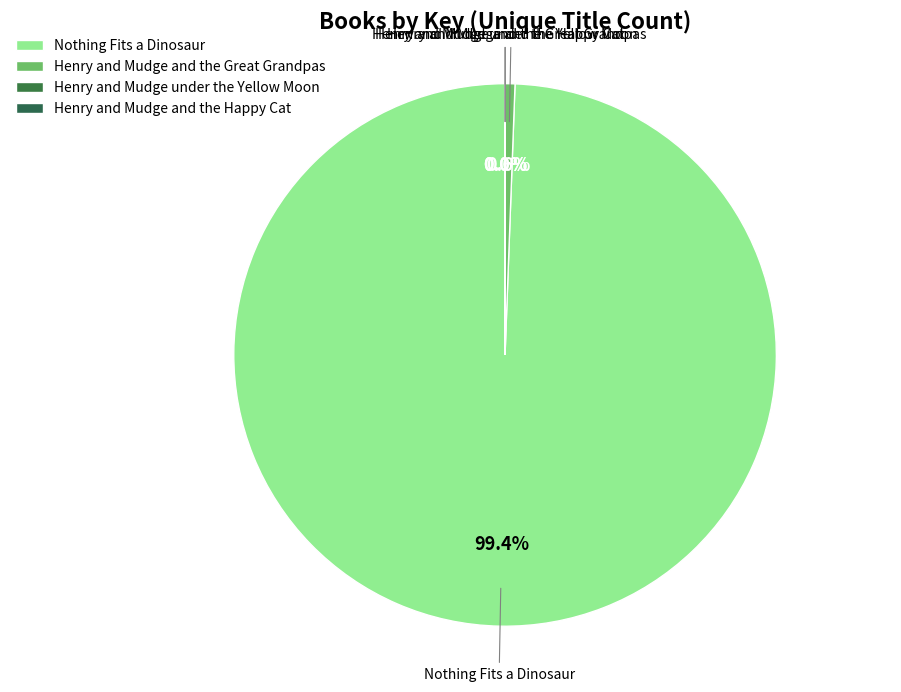

Combined, what portion of the pie is Nothing Fits a Dinosaur and Henry and Mudge and the Great Grandpas?

100.0%